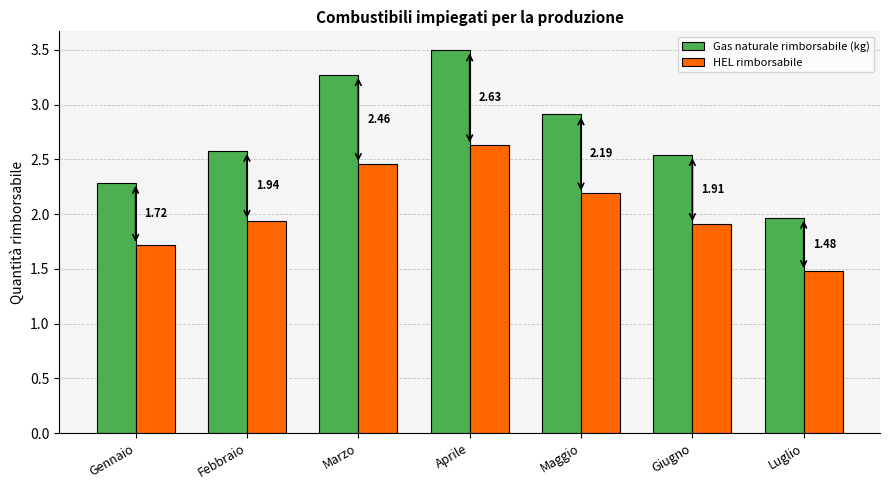

Rank the categories by Gas naturale rimborsabile (kg) value from highest to lowest.

Aprile, Marzo, Maggio, Febbraio, Giugno, Gennaio, Luglio